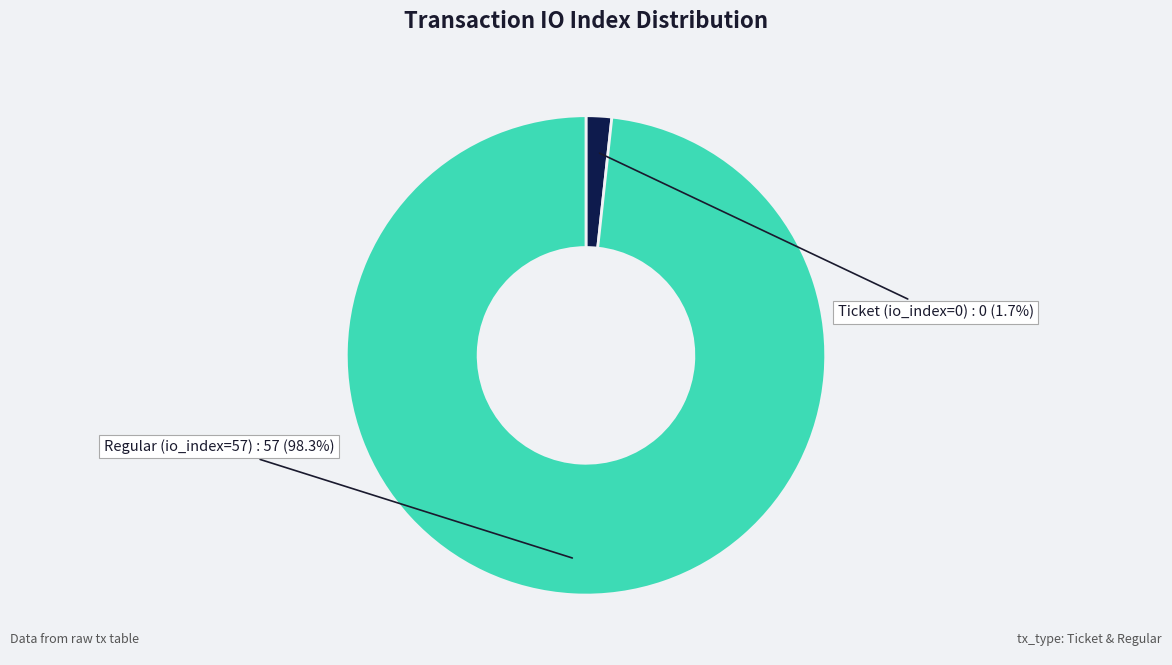

To the nearest percent, what is the difference between the largest and smallest slice percentages?

97%